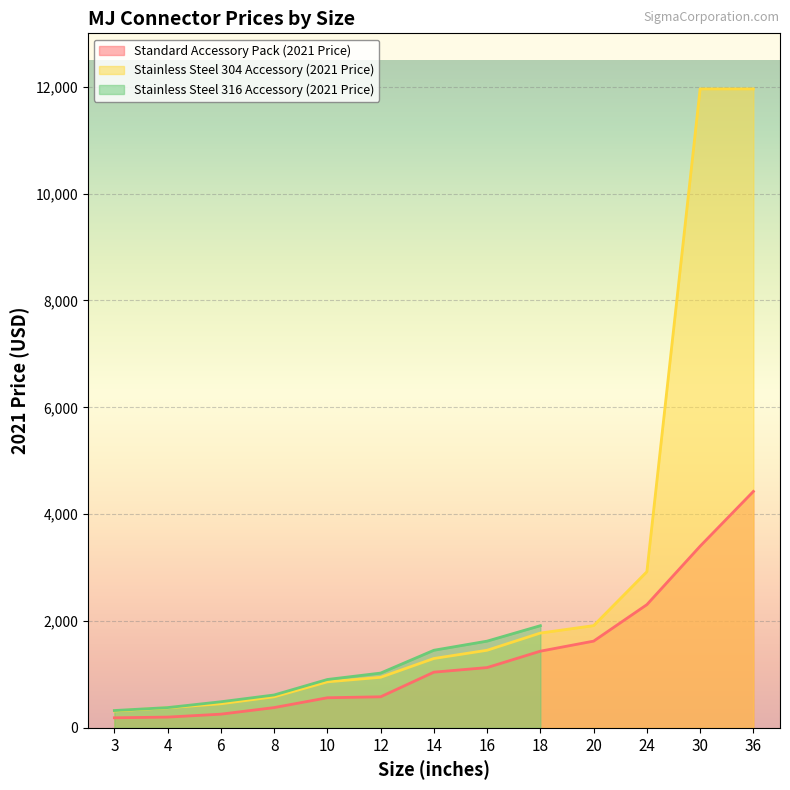

True or false: Stainless Steel 304 Accessory (2021 Price) has more than 2 points higher than both neighbors.

False